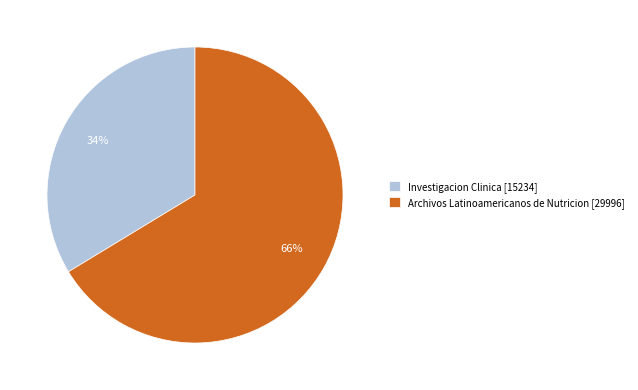

Which has a higher value, Archivos Latinoamericanos de Nutricion or Investigacion Clinica?

Archivos Latinoamericanos de Nutricion